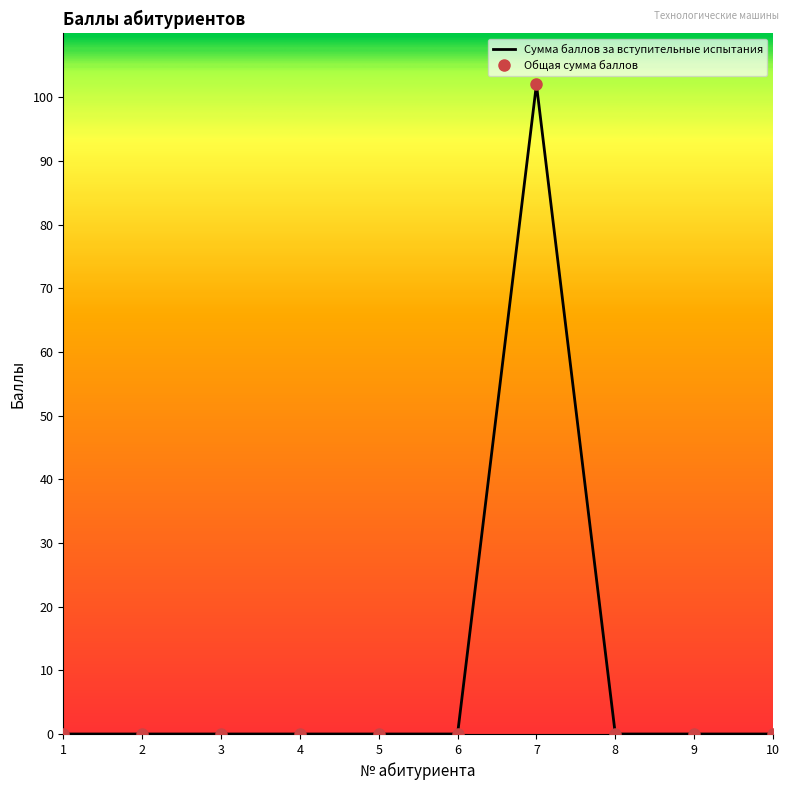

List the labels in order of Общая сумма баллов value, smallest first.

1, 2, 3, 4, 5, 6, 8, 9, 10, 7